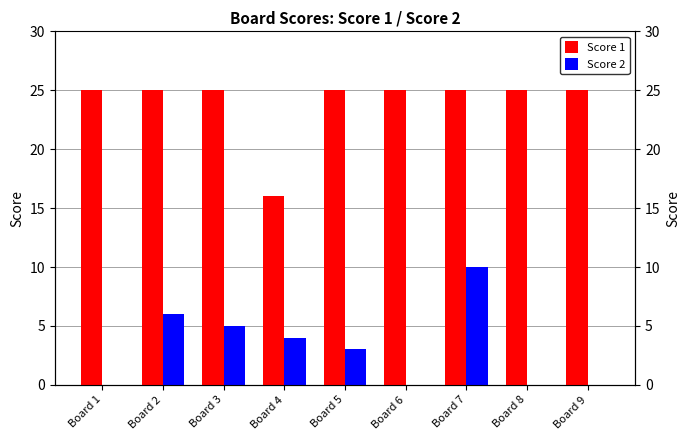

Between Board 8 and Board 4, which is larger?

Board 8